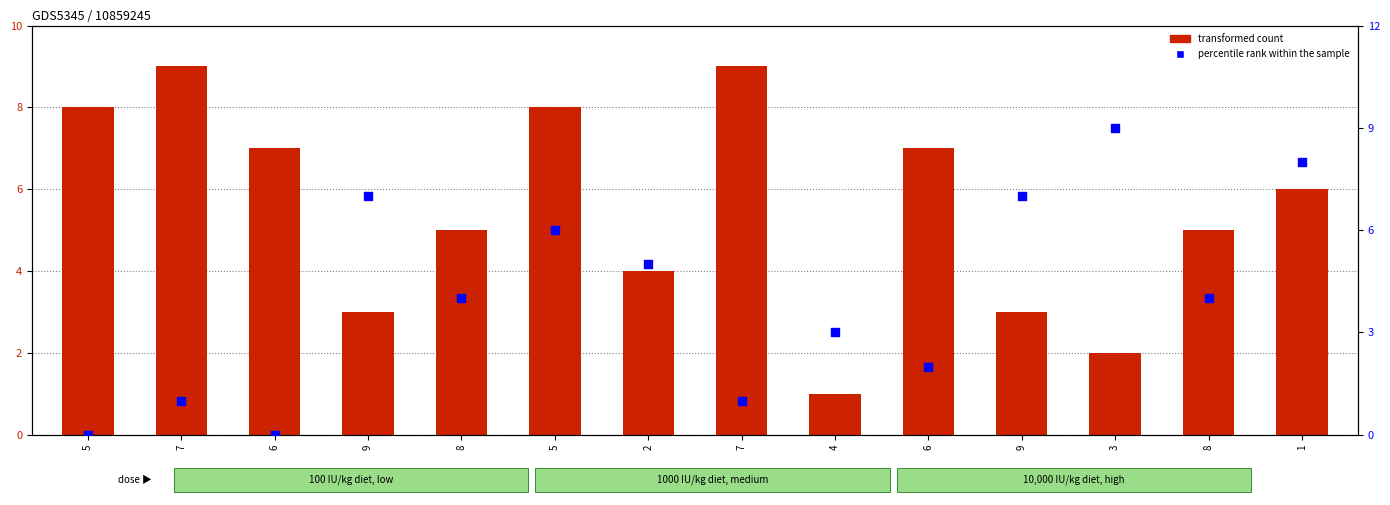

Which series reaches the maximum Y coordinate?

col_6